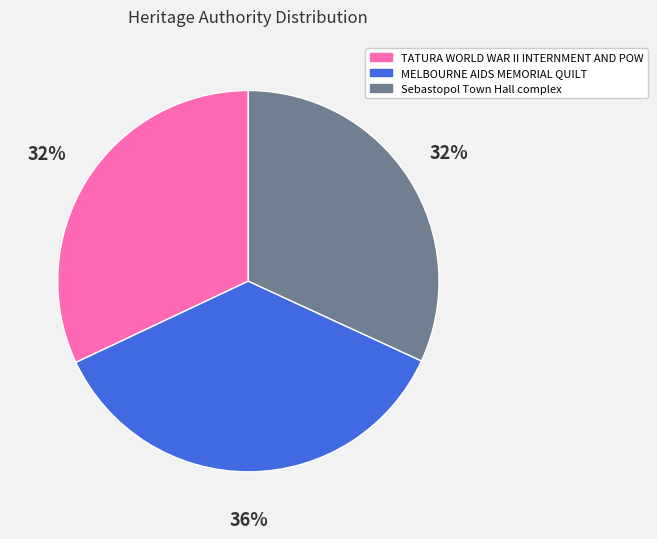

How many segments does this pie chart have?

3